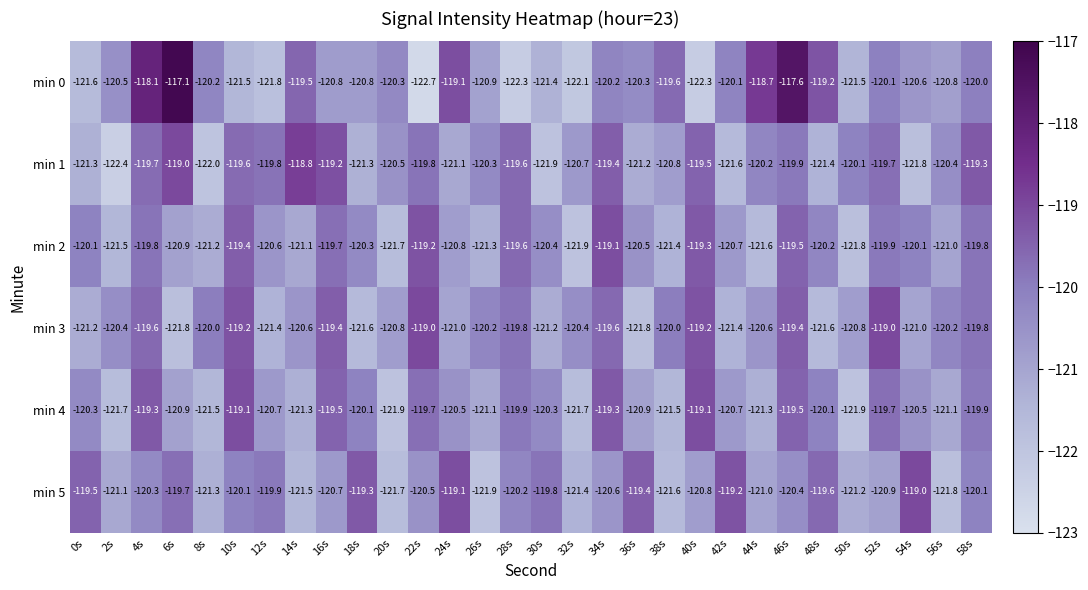

At which category does the chart reach its minimum across all series?

22s